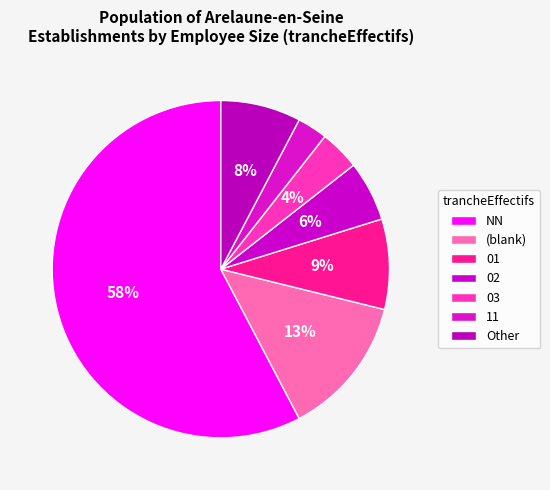

Is there any slice that represents more than half of the pie?

Yes